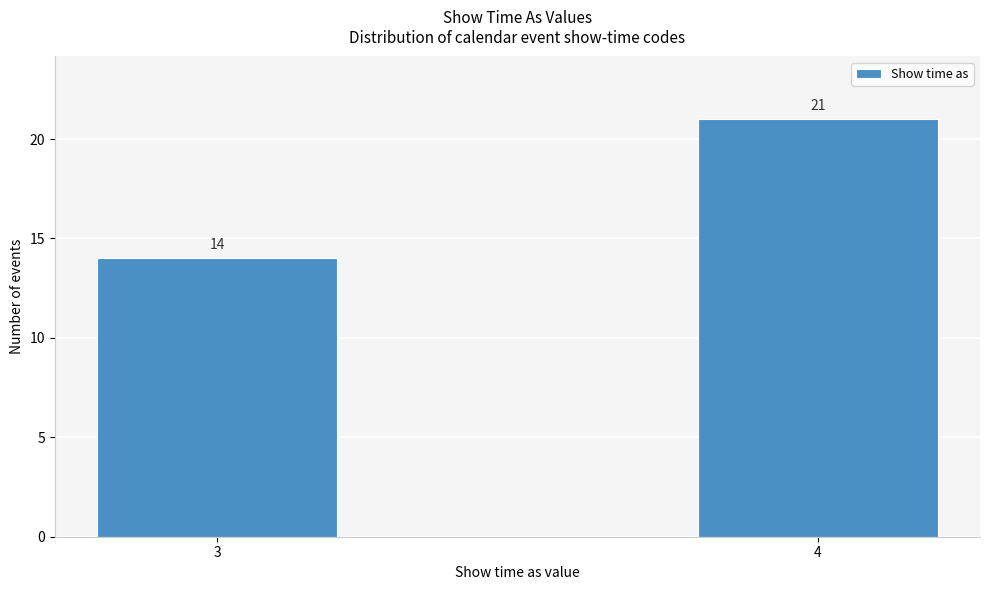

Reading left to right, extract all data points from this chart.

3=14	4=21